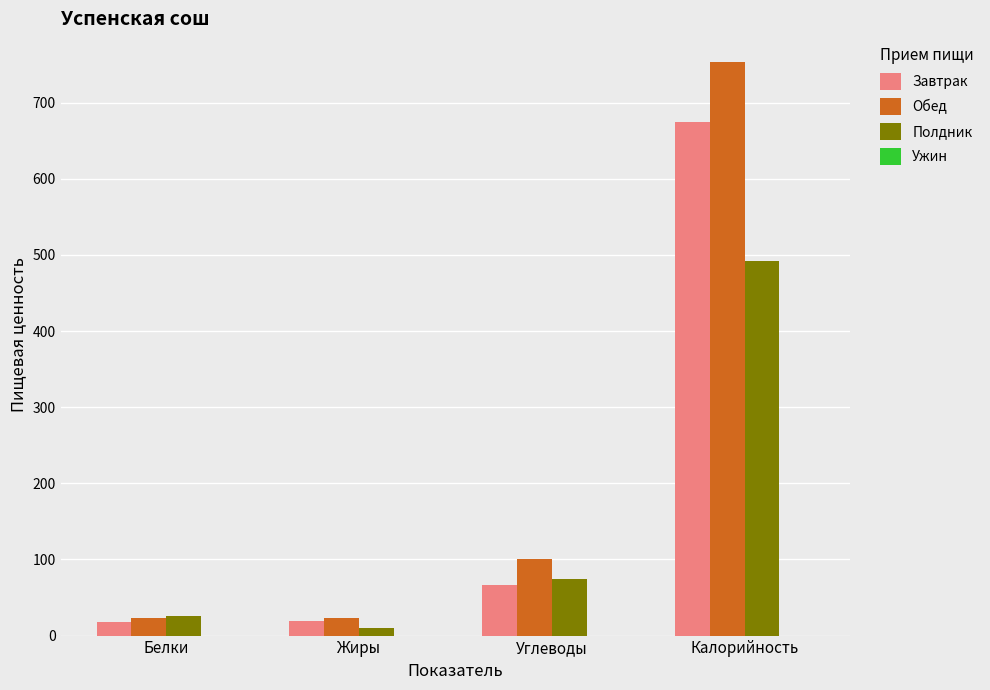

List the series in order of their peak value, lowest first.

Полдник, Завтрак, Обед